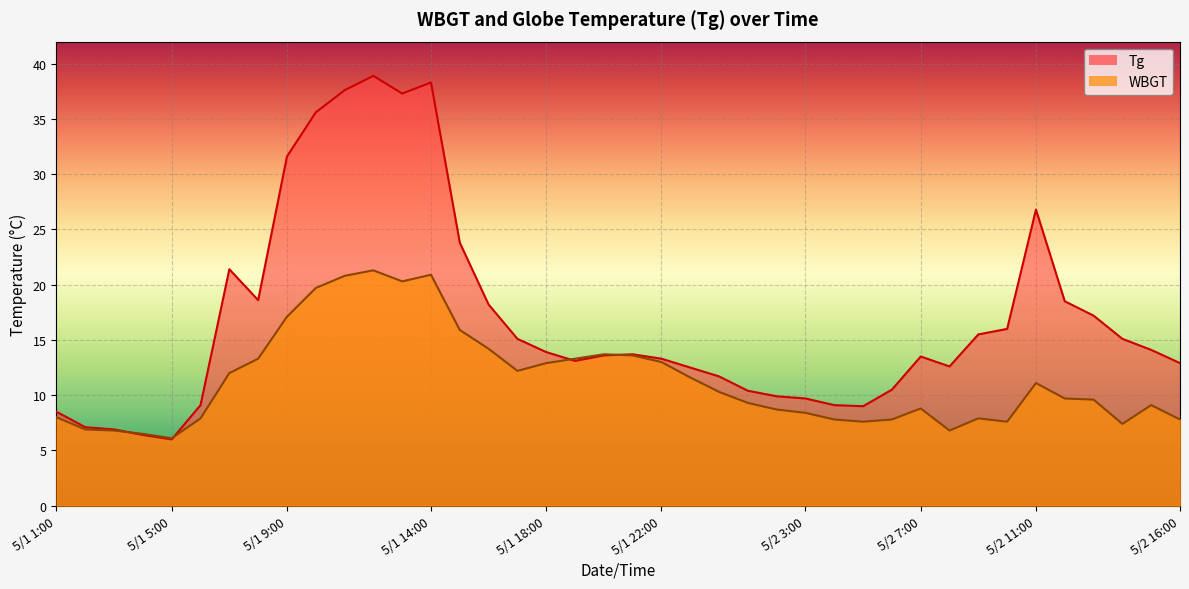

Rank the series by their maximum value, from lowest to highest.

WBGT, Tg